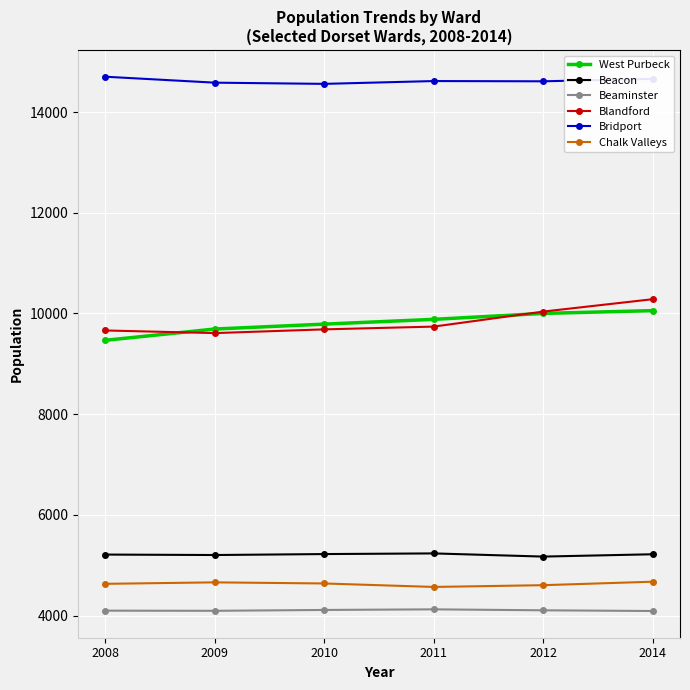

What is the total value across all series at 2014?

48978